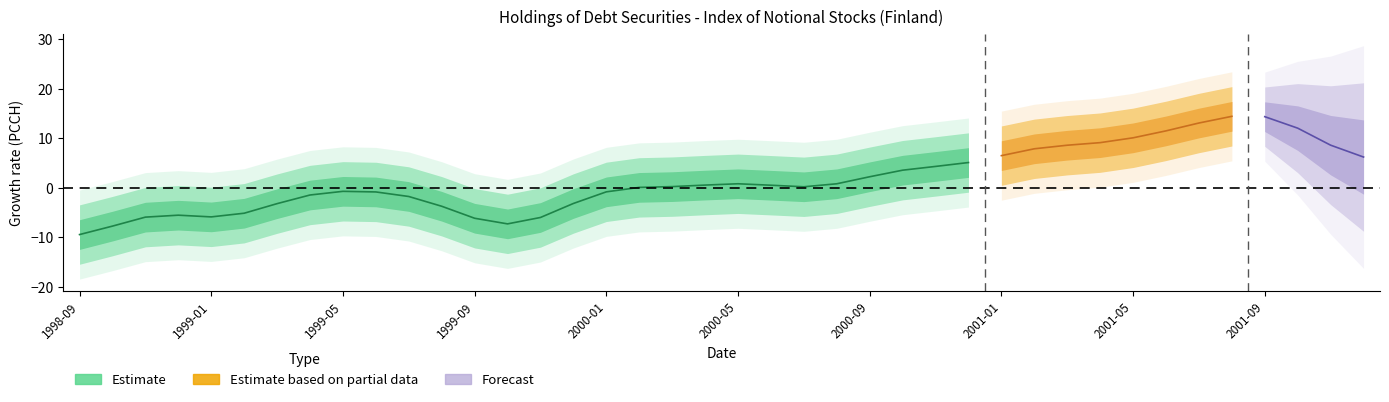

Is it true that the value at 2001-07 is 13.5?

False